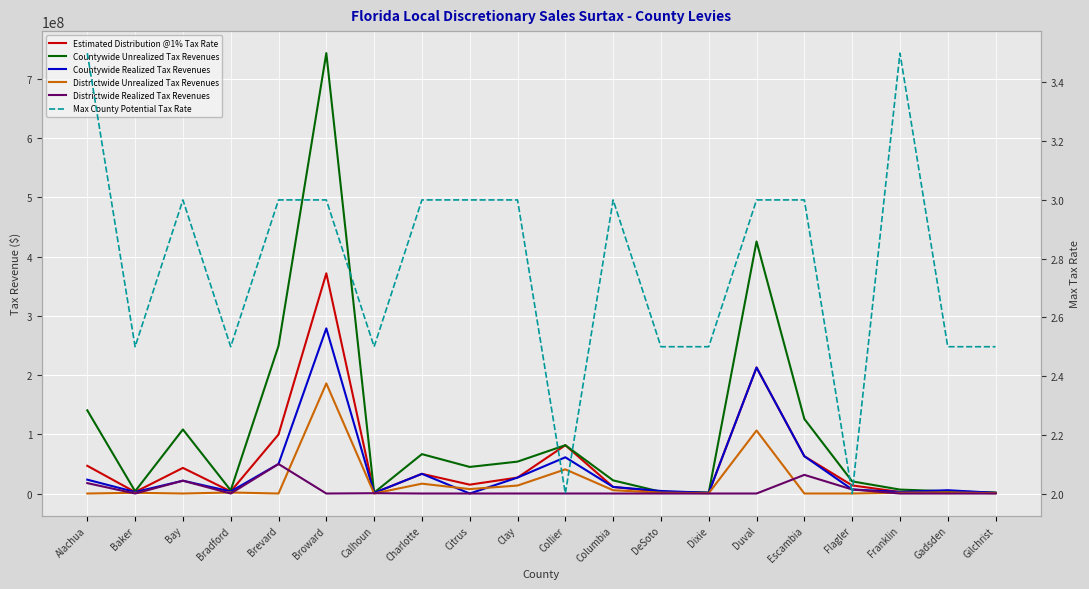

What position from the right is DeSoto?

8